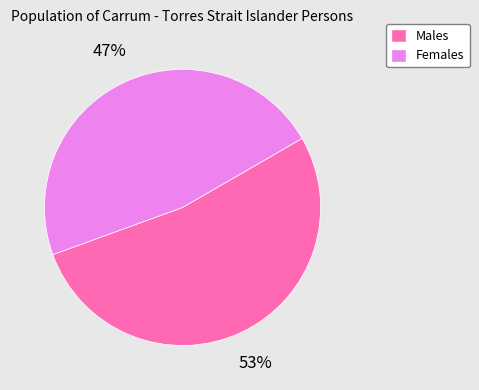

To the nearest percent, what is the difference between the Females and Males slice percentages?

6%